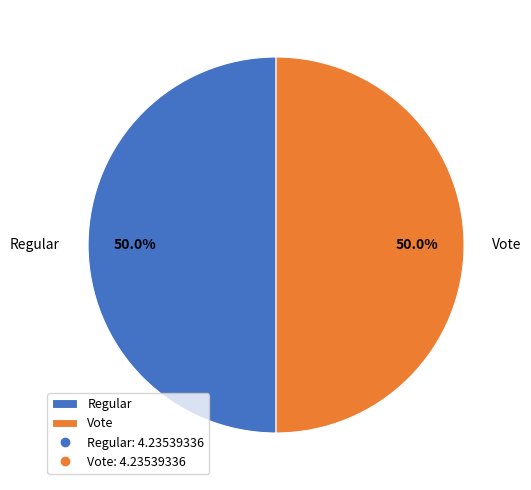

Combined, do Vote and Regular account for over 50%?

Yes